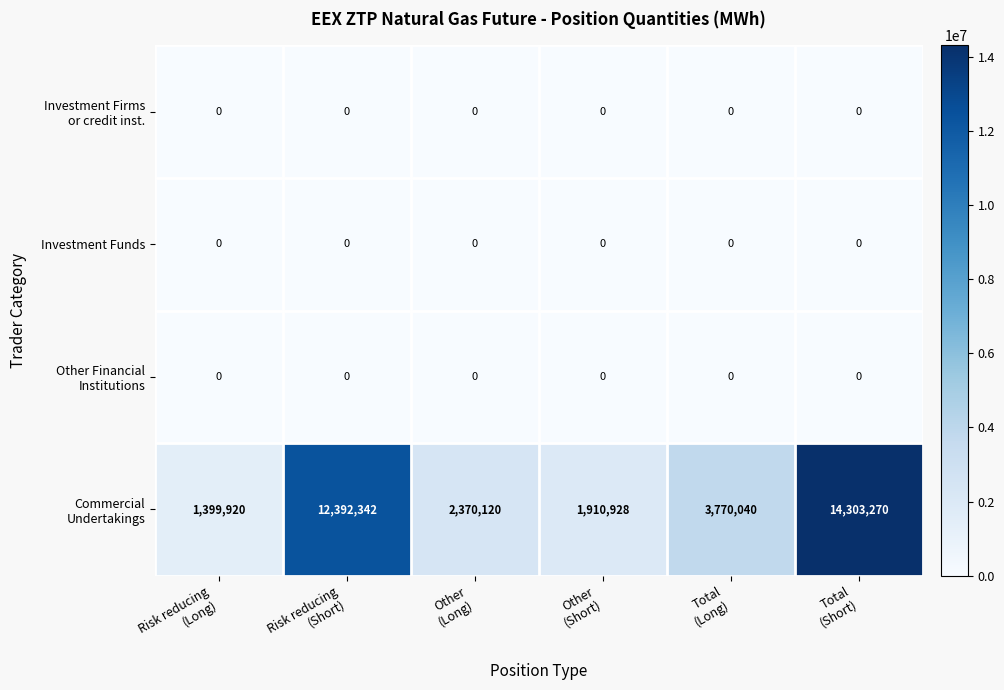

At which category is the sum across all series the highest?

Total
(Short)